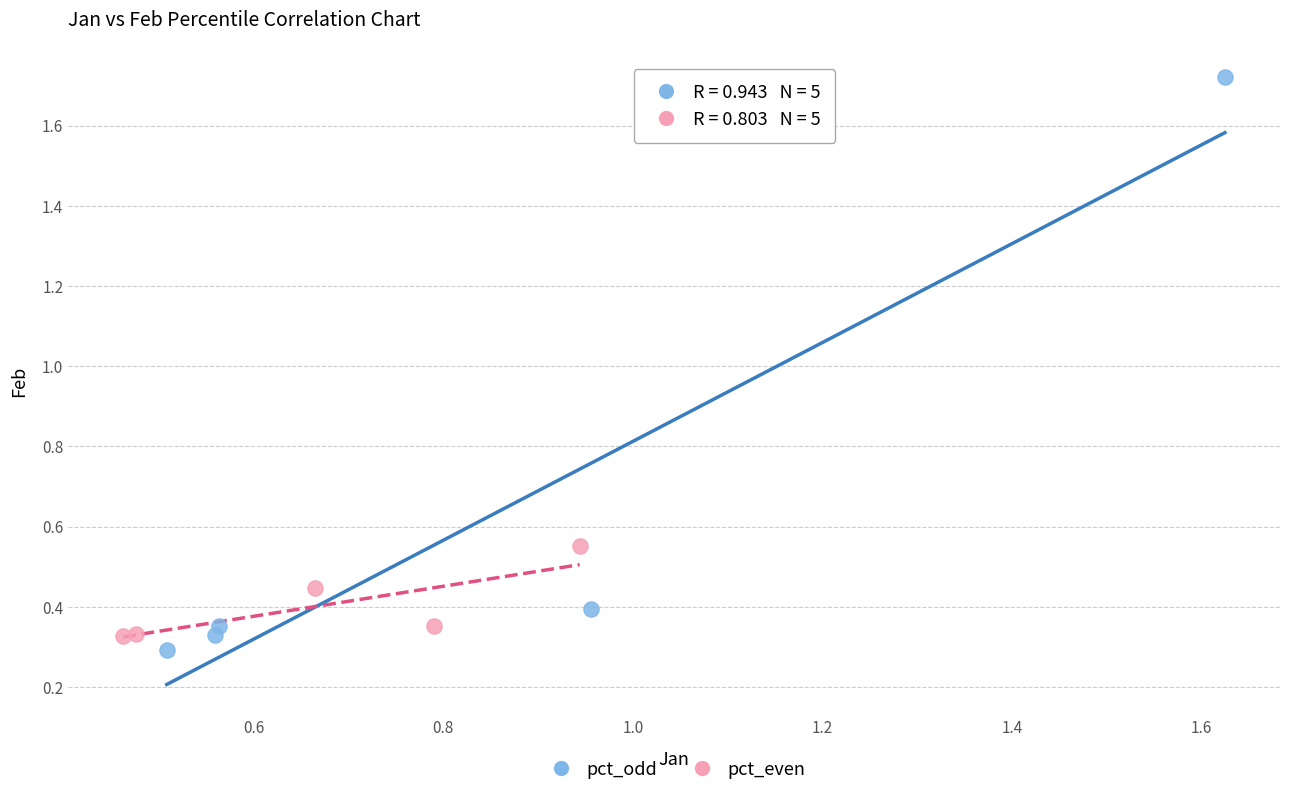

Which series contains the highest Y value?

pct_odd